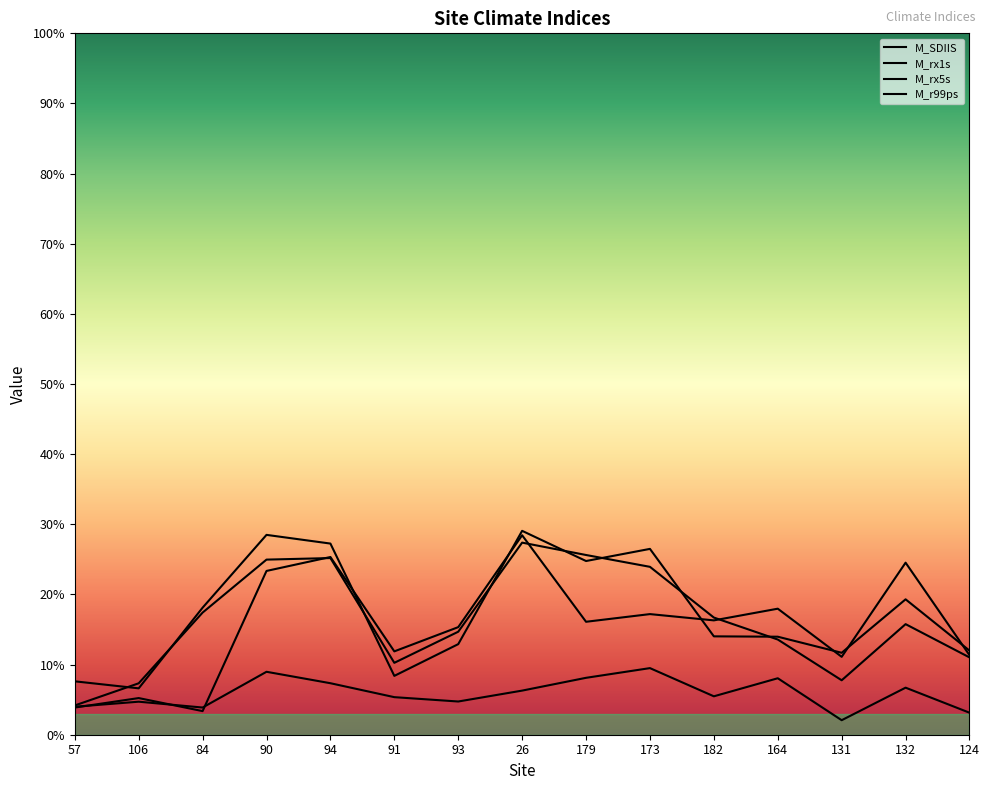

Reading right to left, what are all the values shown in this chart?

M_SDIIS: 124=0.1	132=0.2	131=0.1	164=0.2	182=0.2	173=0.2	179=0.2	26=0.3	93=0.2	91=0.1	94=0.3	90=0.2	84=0.0	106=0.1	57=0.0
M_rx1s: 124=0.1	132=0.2	131=0.1	164=0.1	182=0.2	173=0.2	179=0.3	26=0.3	93=0.1	91=0.1	94=0.3	90=0.2	84=0.2	106=0.1	57=0.0
M_rx5s: 124=0.1	132=0.2	131=0.1	164=0.1	182=0.1	173=0.3	179=0.2	26=0.3	93=0.1	91=0.1	94=0.3	90=0.3	84=0.2	106=0.1	57=0.1
M_r99ps: 124=0.0	132=0.1	131=0.0	164=0.1	182=0.1	173=0.1	179=0.1	26=0.1	93=0.0	91=0.1	94=0.1	90=0.1	84=0.0	106=0.0	57=0.0